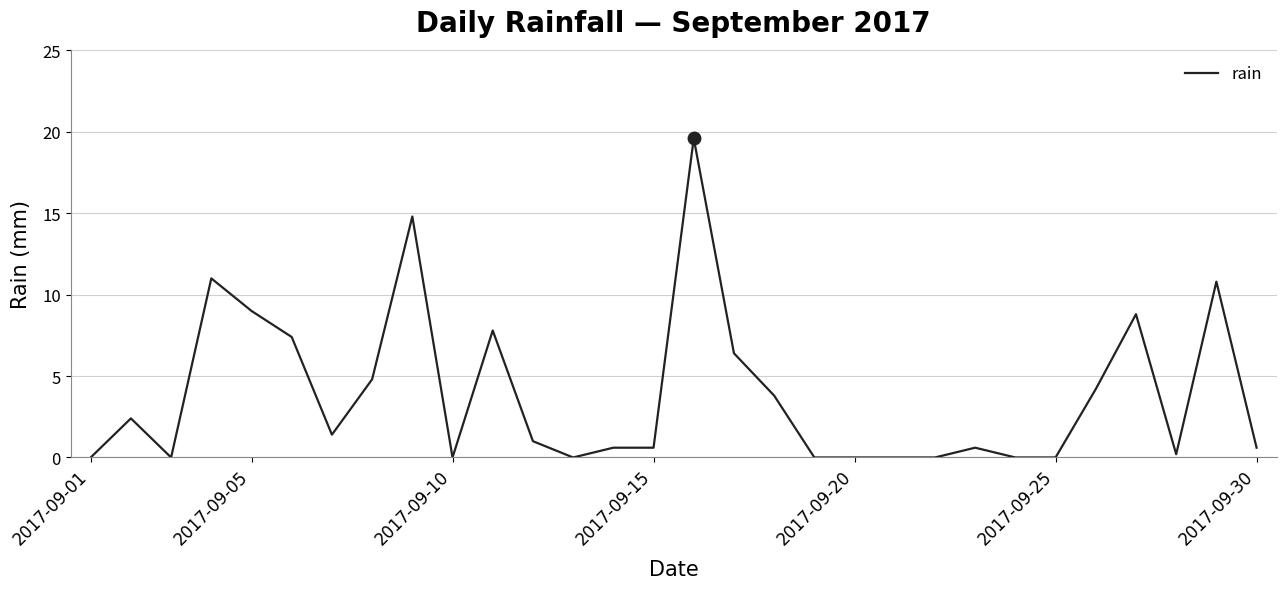

What is the sum of all values?

115.8